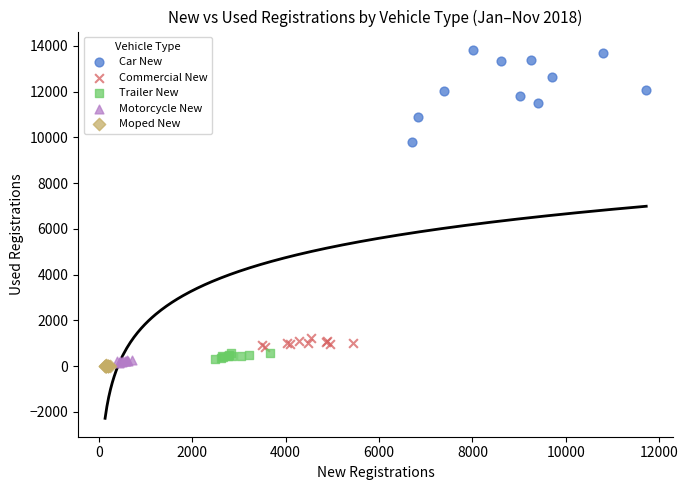

Which series has the widest spread of Y values?

Car New